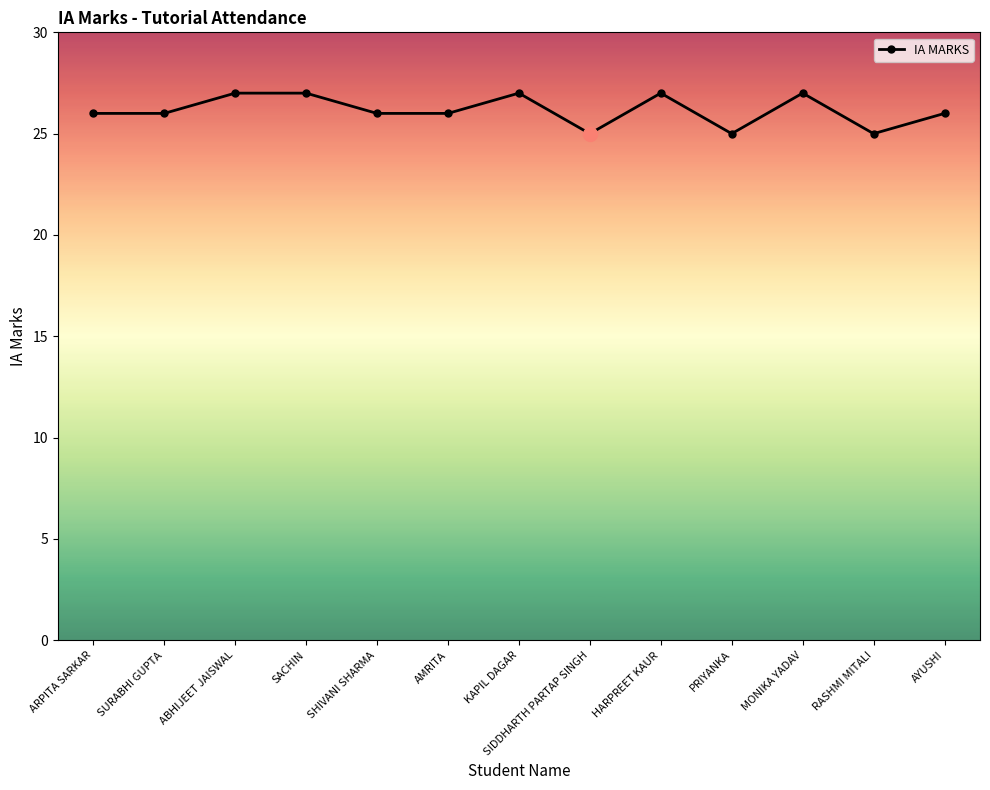

What is the sum of all values?

340